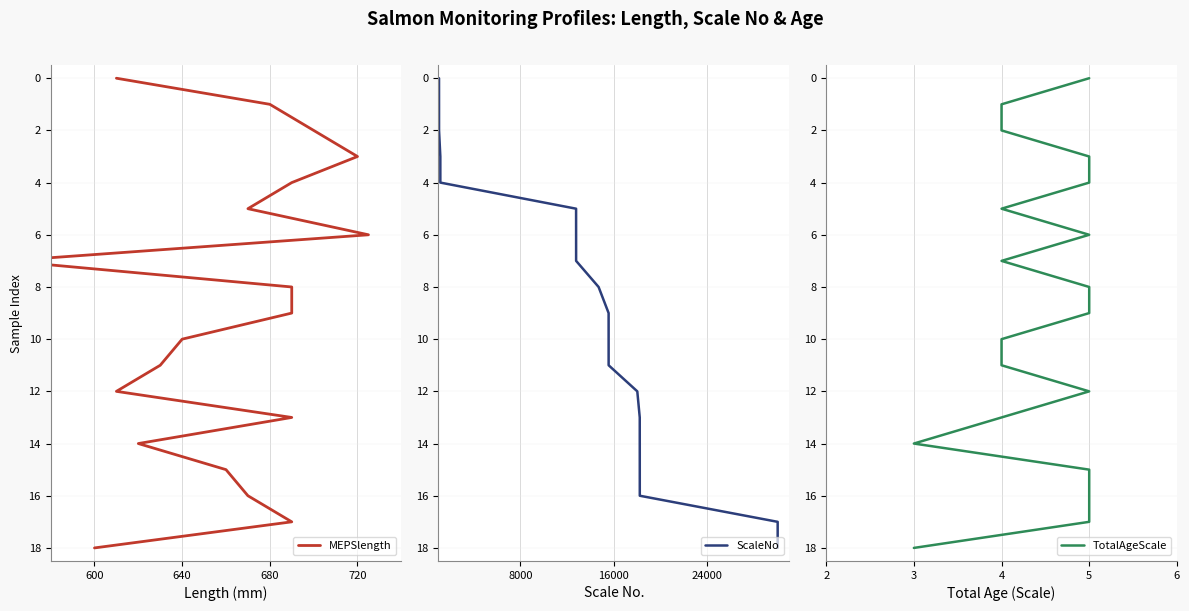

Reading left to right, list all the values displayed in this chart.

MEPSlength: 0	1	2	3	4	5	6	7	8	9	10	11	12	13	14	15	16	17	18
ScaleNo: 0	1	2	3	4	5	6	7	8	9	10	11	12	13	14	15	16	17	18
TotalAgeScale: 0	1	2	3	4	5	6	7	8	9	10	11	12	13	14	15	16	17	18